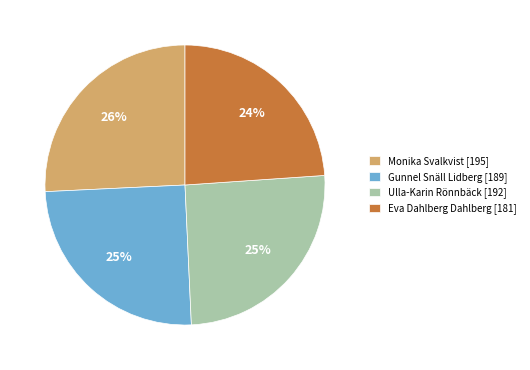

How many slices are in this pie chart?

4